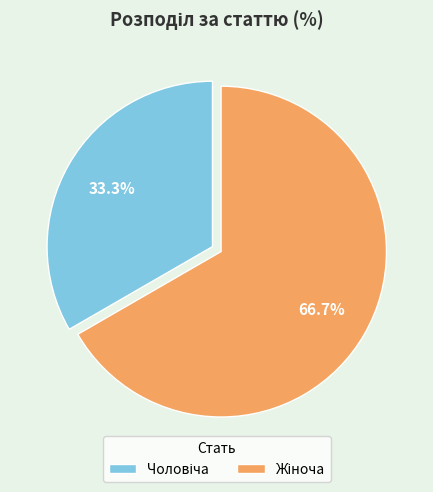

Is there a majority slice in this chart?

Yes